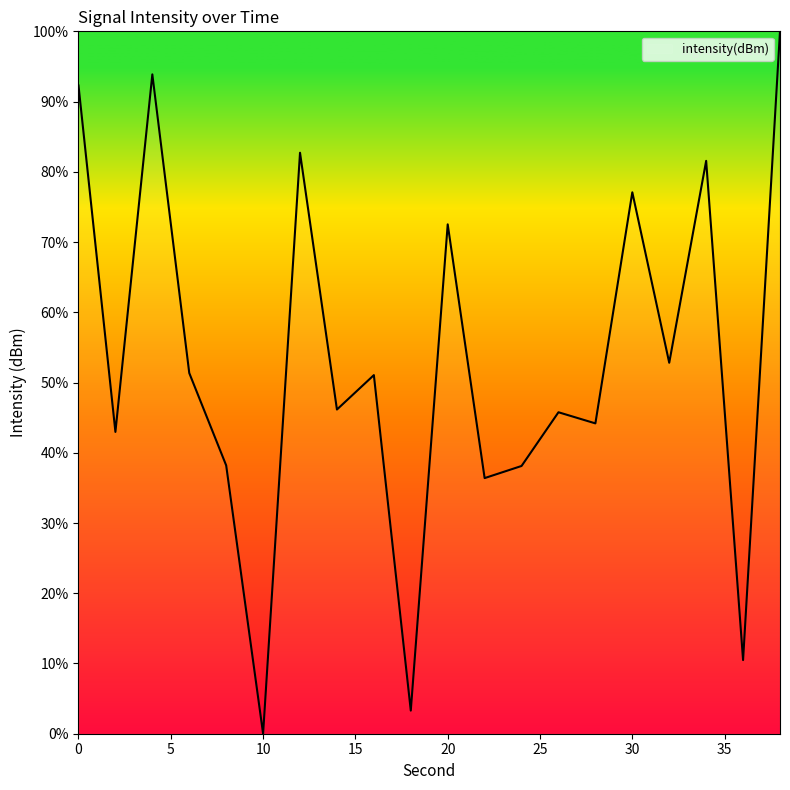

What is the greatest value displayed?

100.0